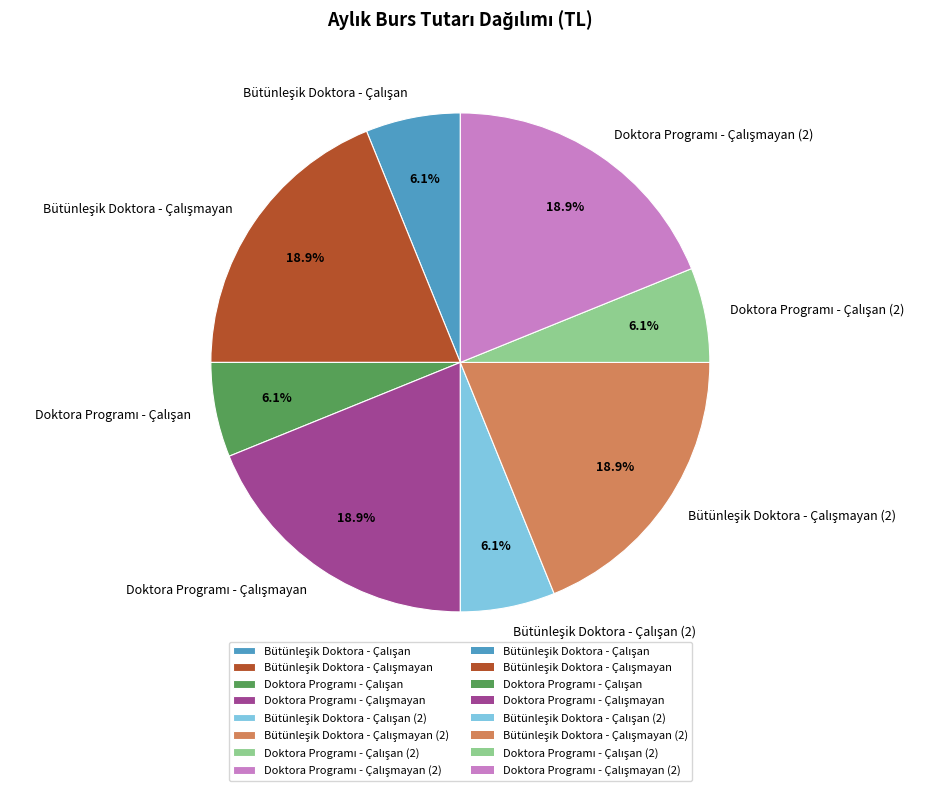

To the nearest percent, what is the difference between the largest and smallest slice percentages?

13%